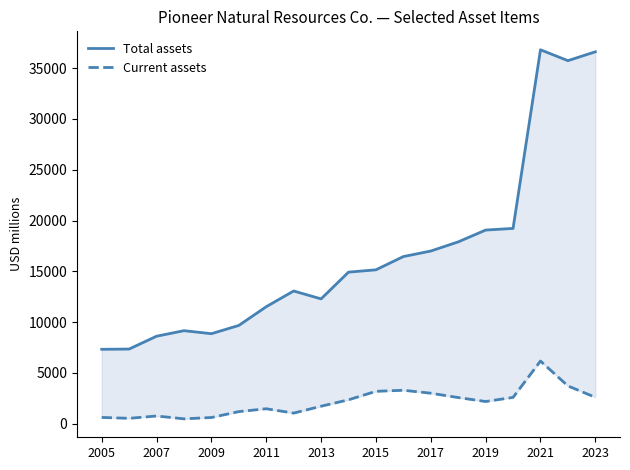

Which series has the largest range (max minus min)?

Total assets